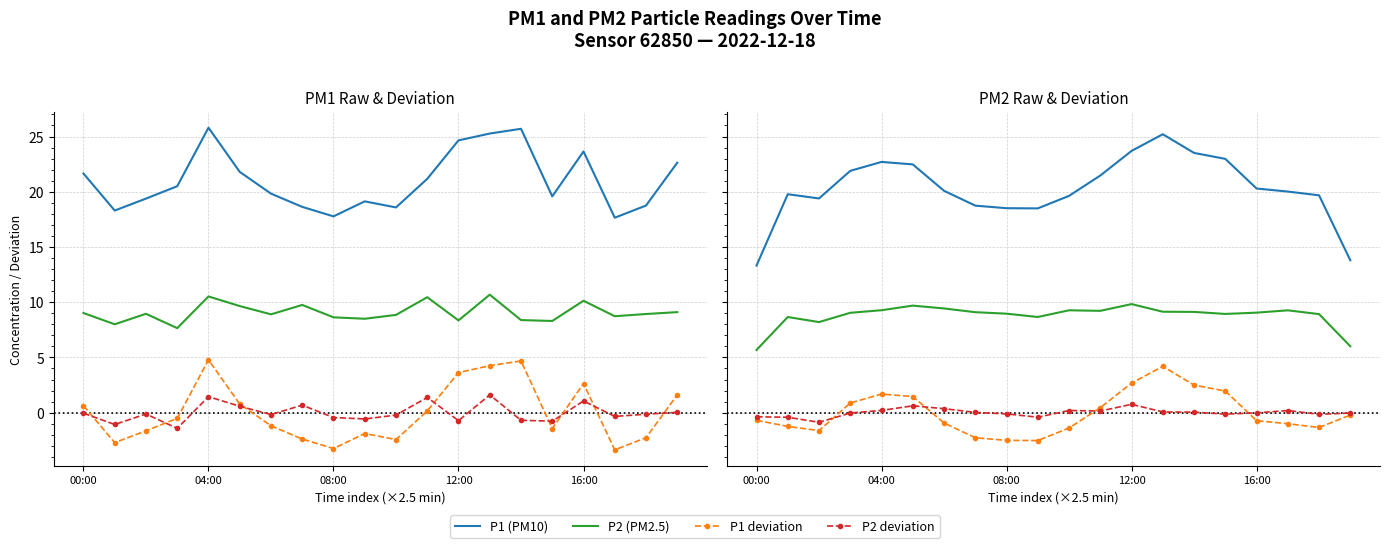

What is the difference between the second highest and second lowest values in the P2 (PM2.5) series?

3.7